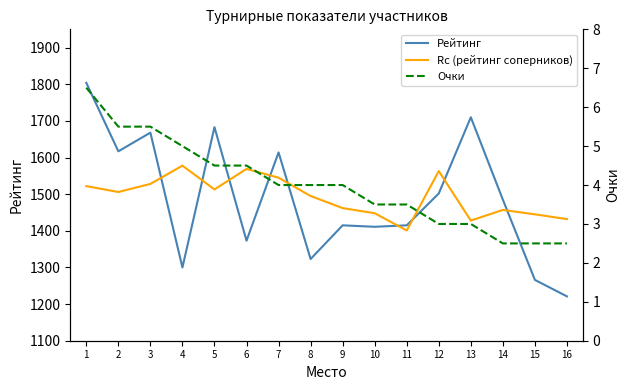

Reading right to left, transcribe all the data shown in this chart.

Рейтинг: 16=1221.0	15=1266.0	14=1485.0	13=1710.0	12=1502.0	11=1415.0	10=1411.0	9=1415.0	8=1323.0	7=1614.0	6=1373.0	5=1683.0	4=1300.0	3=1668.0	2=1617.0	1=1804.0
Rc (рейтинг соперников): 16=1432.0	15=1445.0	14=1457.0	13=1428.0	12=1563.0	11=1401.0	10=1448.0	9=1462.0	8=1495.0	7=1545.0	6=1569.0	5=1513.0	4=1578.0	3=1528.0	2=1506.0	1=1522.0
Очки: 16=2.5	15=2.5	14=2.5	13=3.0	12=3.0	11=3.5	10=3.5	9=4.0	8=4.0	7=4.0	6=4.5	5=4.5	4=5.0	3=5.5	2=5.5	1=6.5